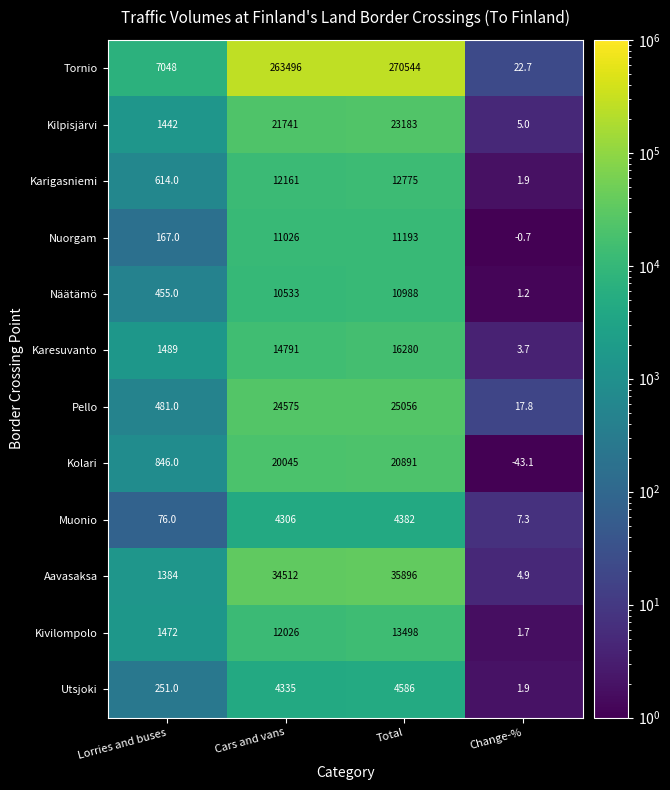

At Cars and vans, list the series in order from smallest to largest.

Muonio, Utsjoki, Näätämö, Nuorgam, Kivilompolo, Karigasniemi, Karesuvanto, Kolari, Kilpisjärvi, Pello, Aavasaksa, Tornio